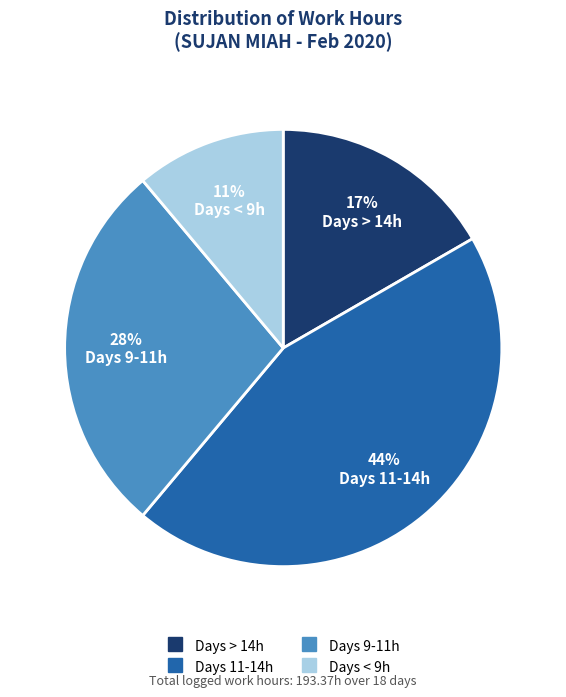

Does any single category account for the majority?

No